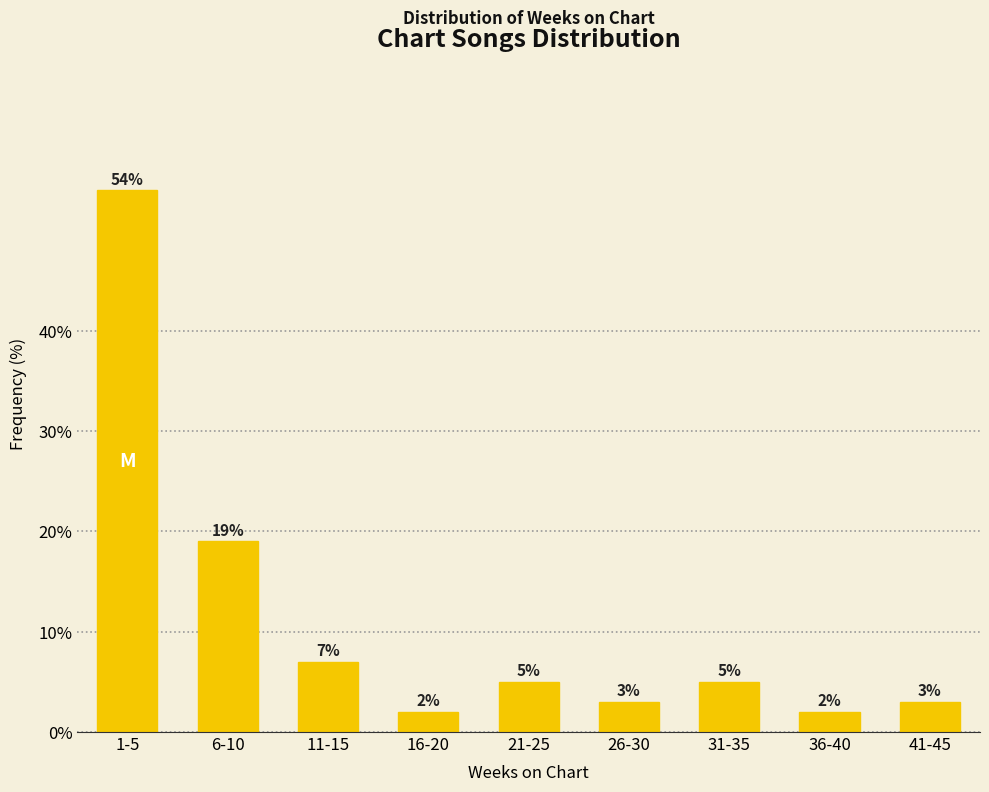

Reading right to left, list all the values displayed in this chart.

41-45=3.0	36-40=2.0	31-35=5.0	26-30=3.0	21-25=5.0	16-20=2.0	11-15=7.0	6-10=19.0	1-5=54.0